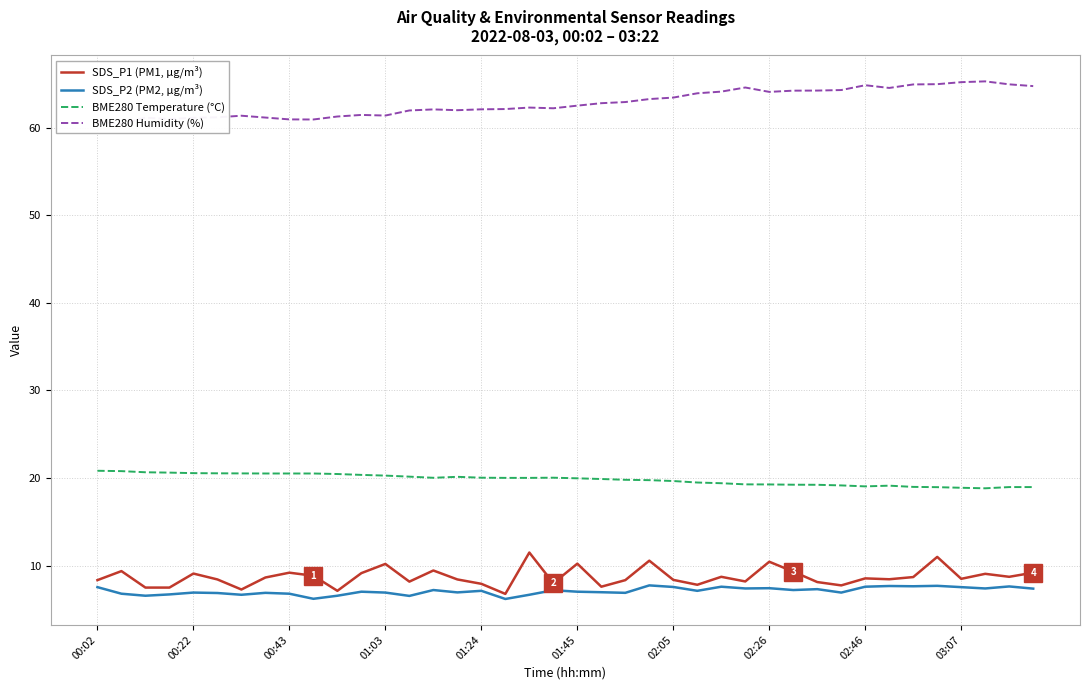

What is the sum of all SDS_P1 (PM1, µg/m³) values?

348.7